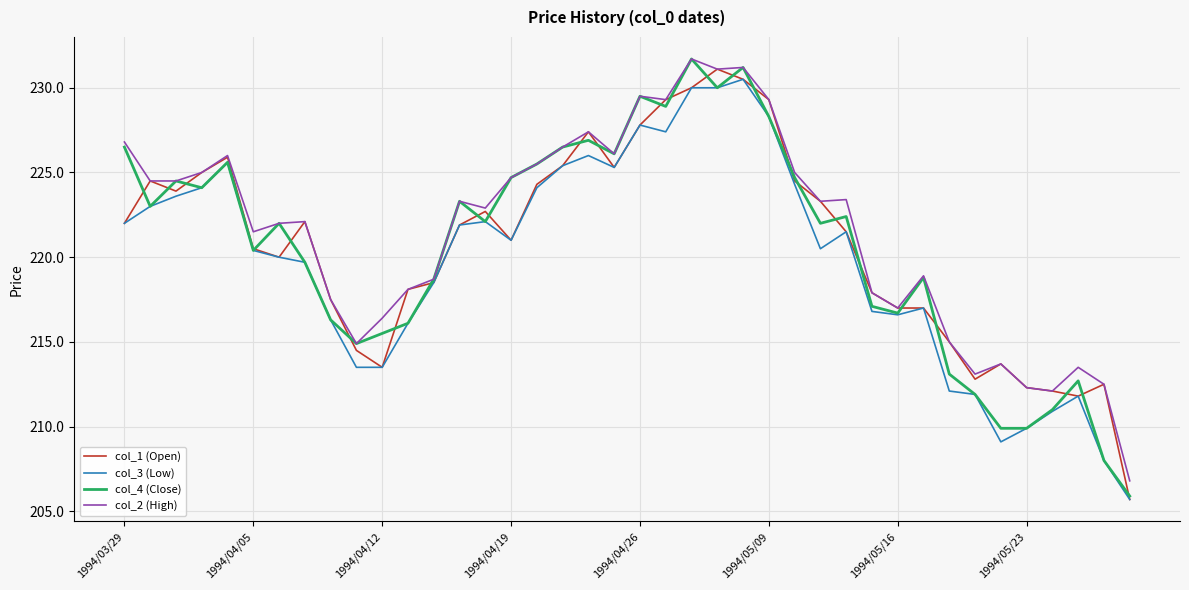

Is it true that col_3 (Low) equals 278.0 at 1994/05/23?

False